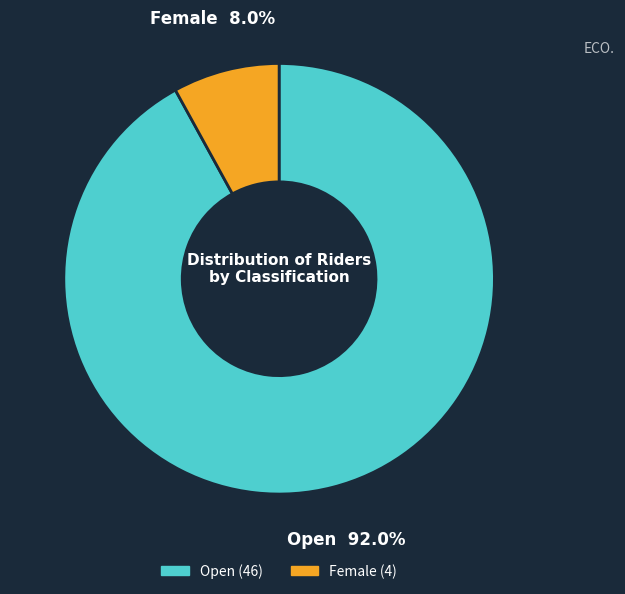

Is there any slice that represents more than half of the pie?

Yes